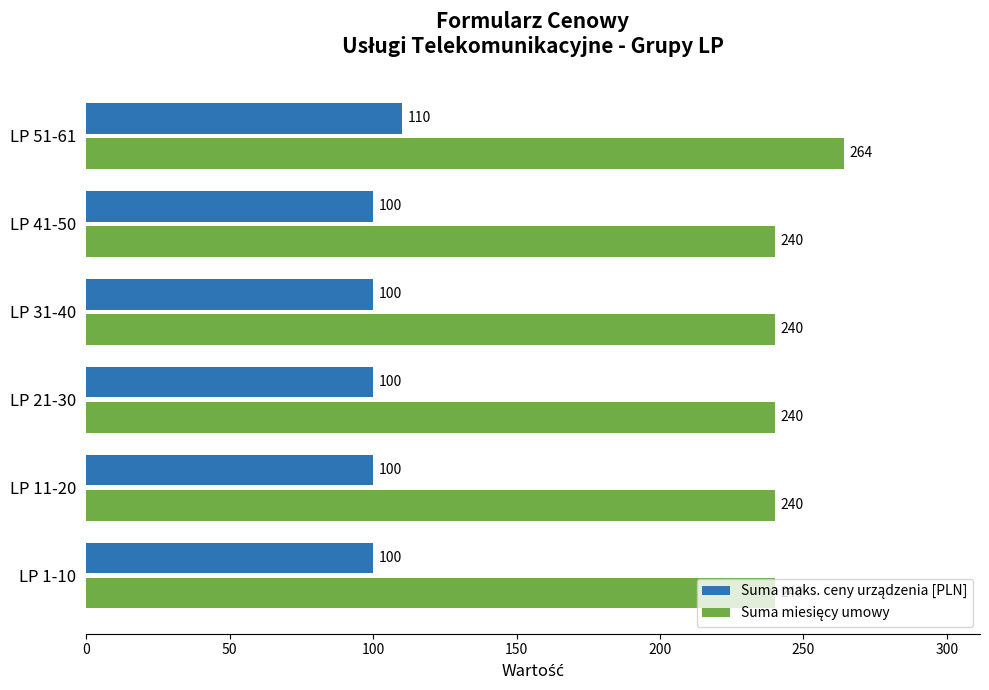

What is the difference between the highest and lowest values at LP 11-20?

140